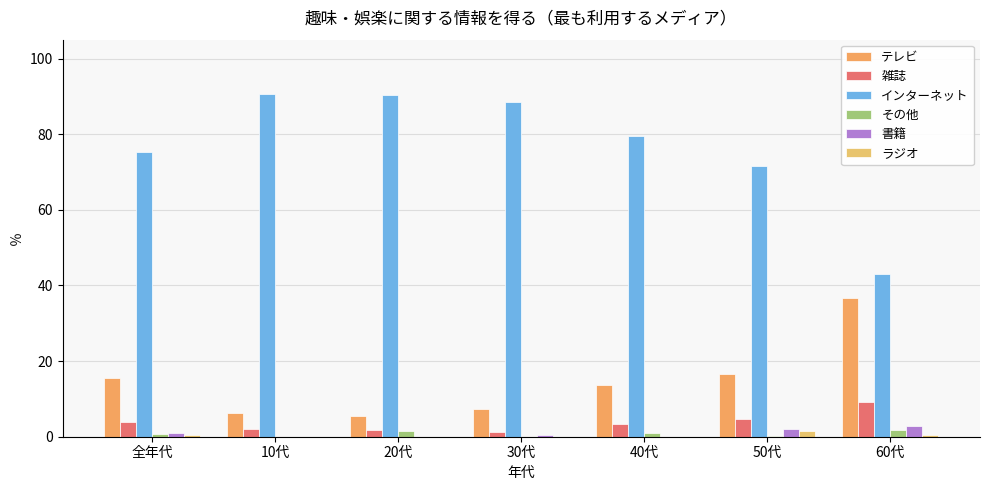

At which category is the sum across all series the highest?

10代